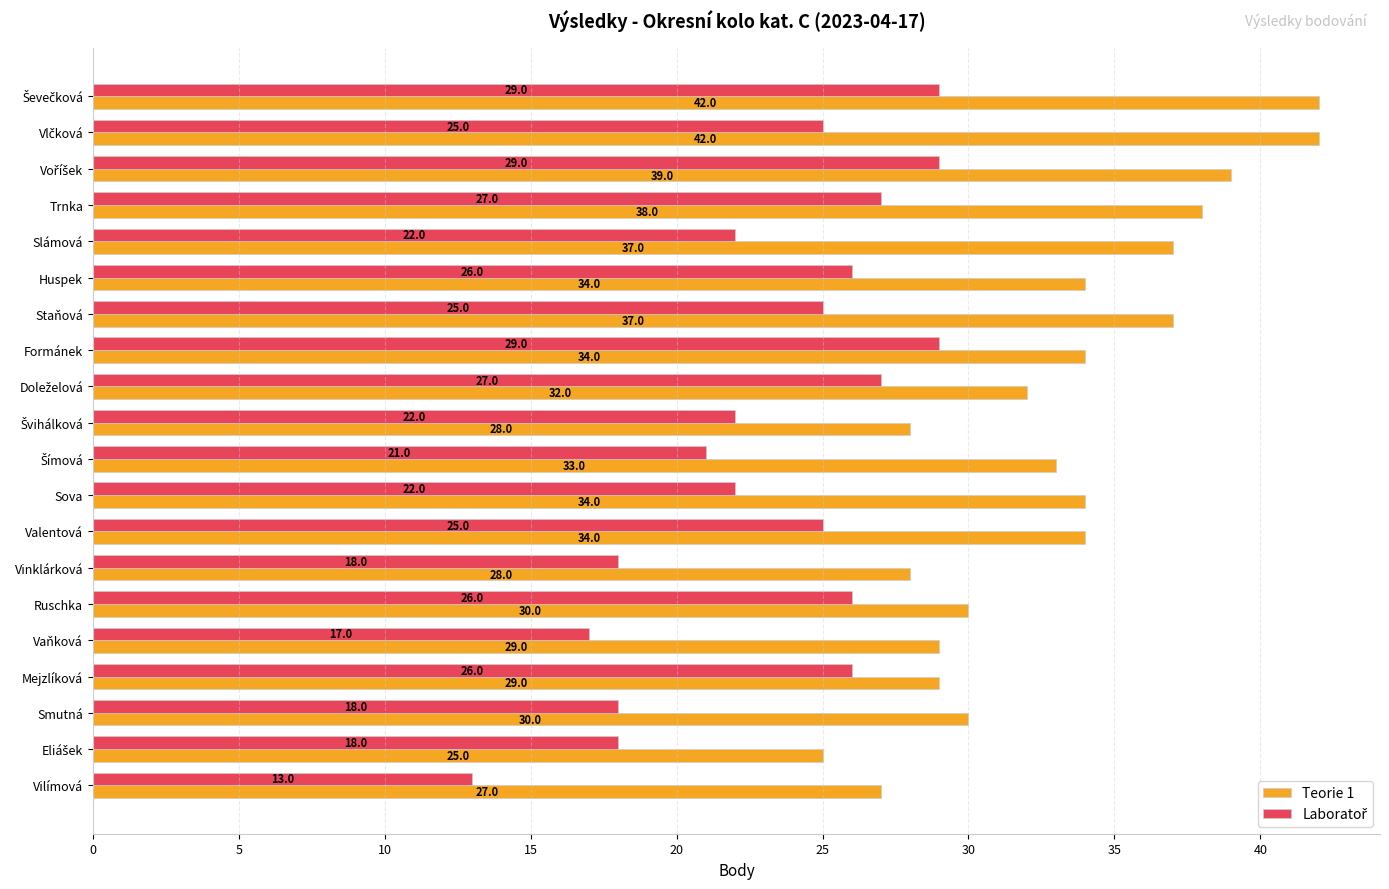

True or false: Teorie 1 has a value of 45 at Smutná.

False